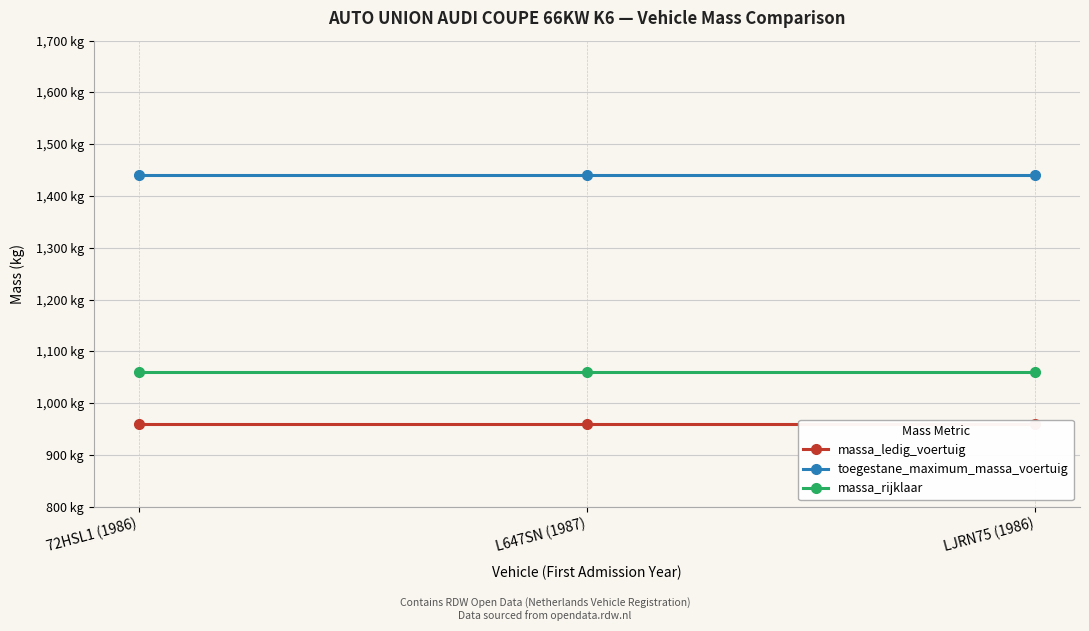

Rank the series at L647SN (1987) from highest to lowest value.

toegestane_maximum_massa_voertuig, massa_rijklaar, massa_ledig_voertuig